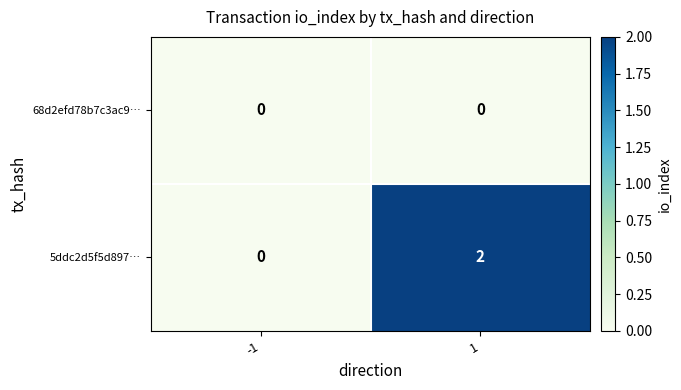

Reading right to left, list all the values displayed in this chart.

68d2efd78b7c3ac9…: 1=0	-1=0
5ddc2d5f5d897…: 1=2	-1=0